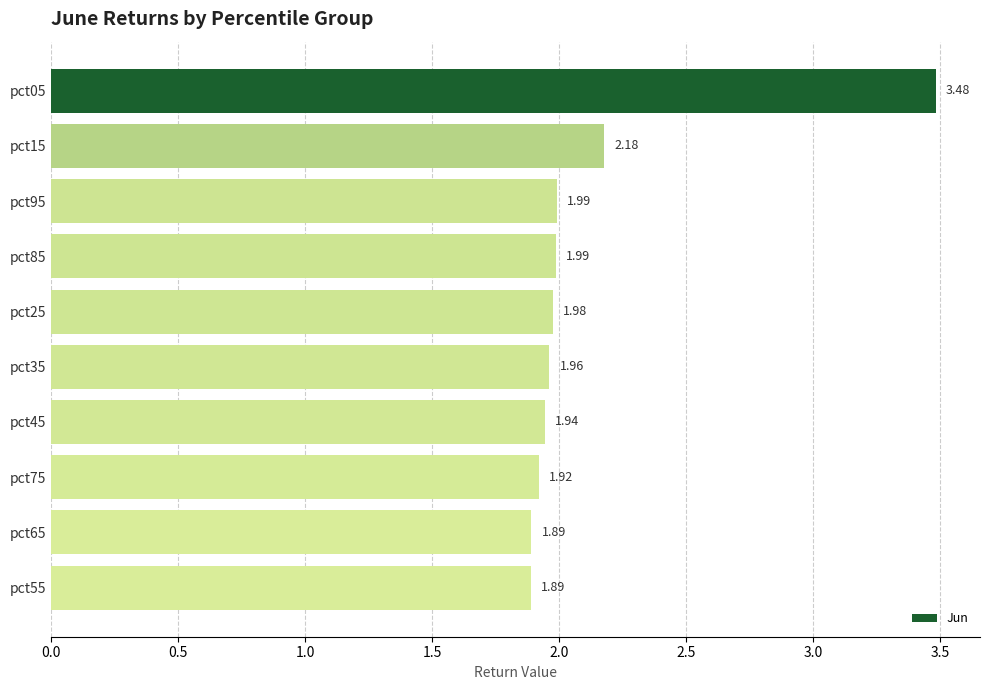

What is the difference between the maximum and minimum values?

1.6